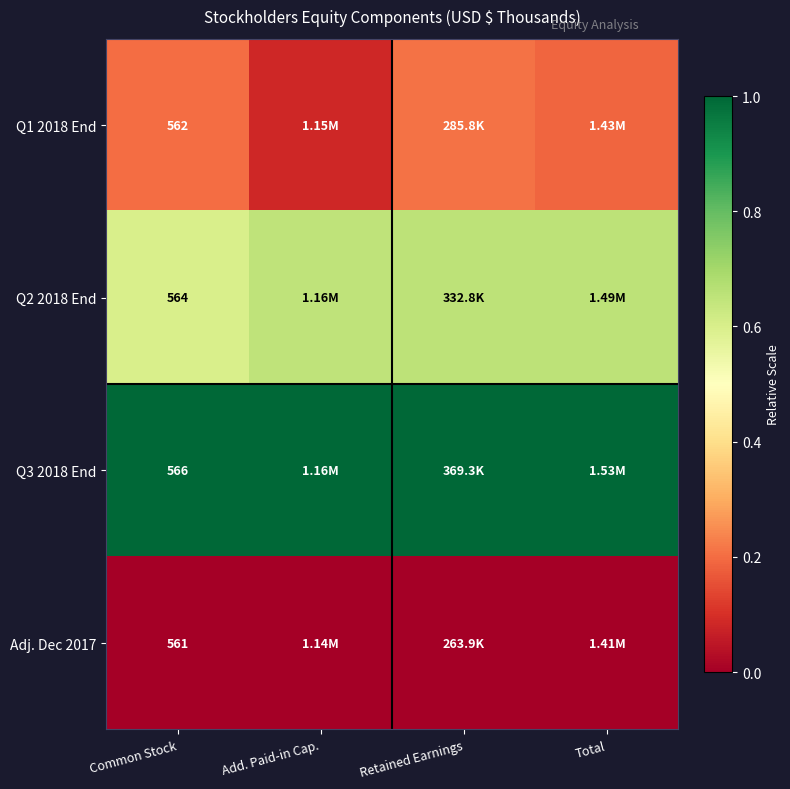

Which series has the largest total across all categories?

Q3 2018 End